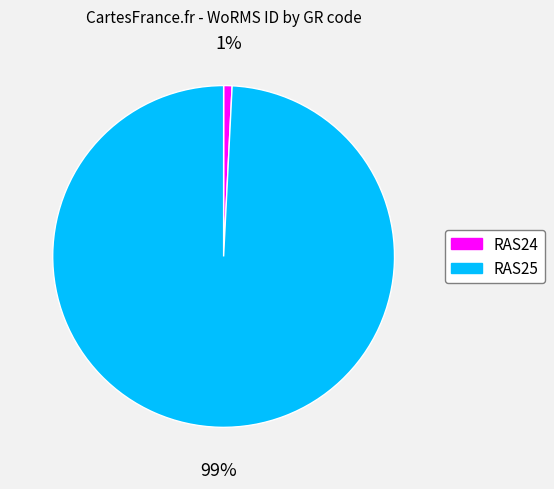

Is the sum of RAS25 and RAS24 greater than half?

Yes